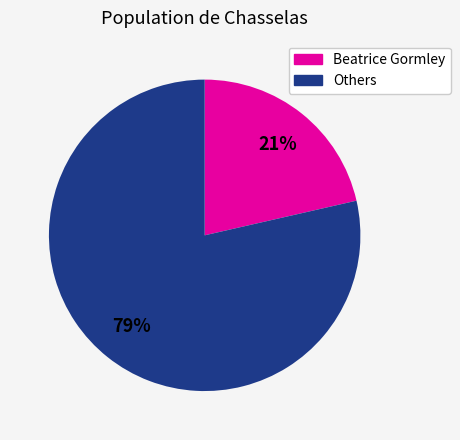

Is there any slice that represents more than half of the pie?

Yes